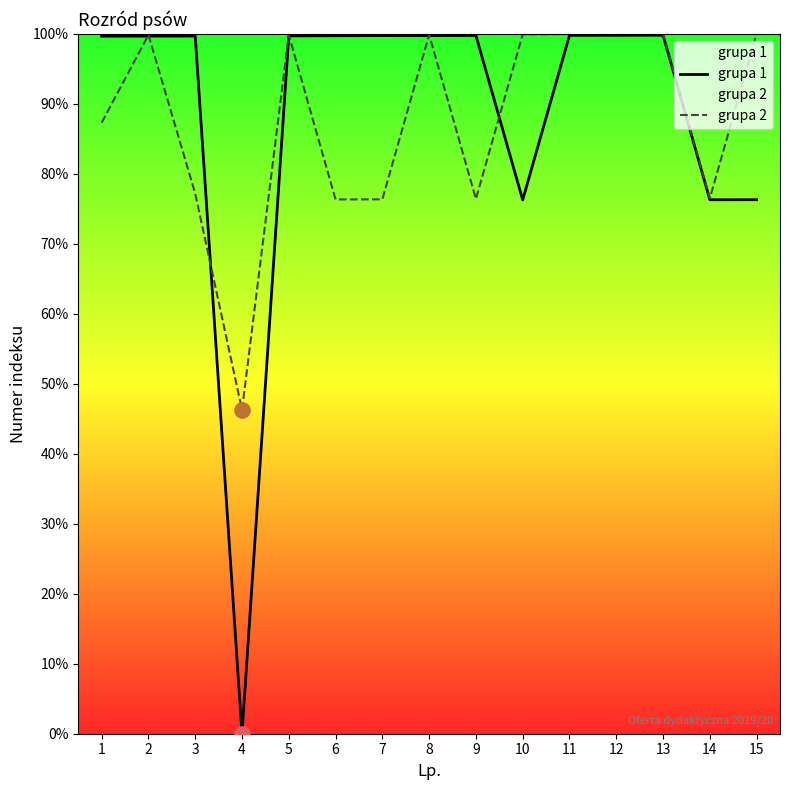

Which series has the largest total across all categories?

grupa 1